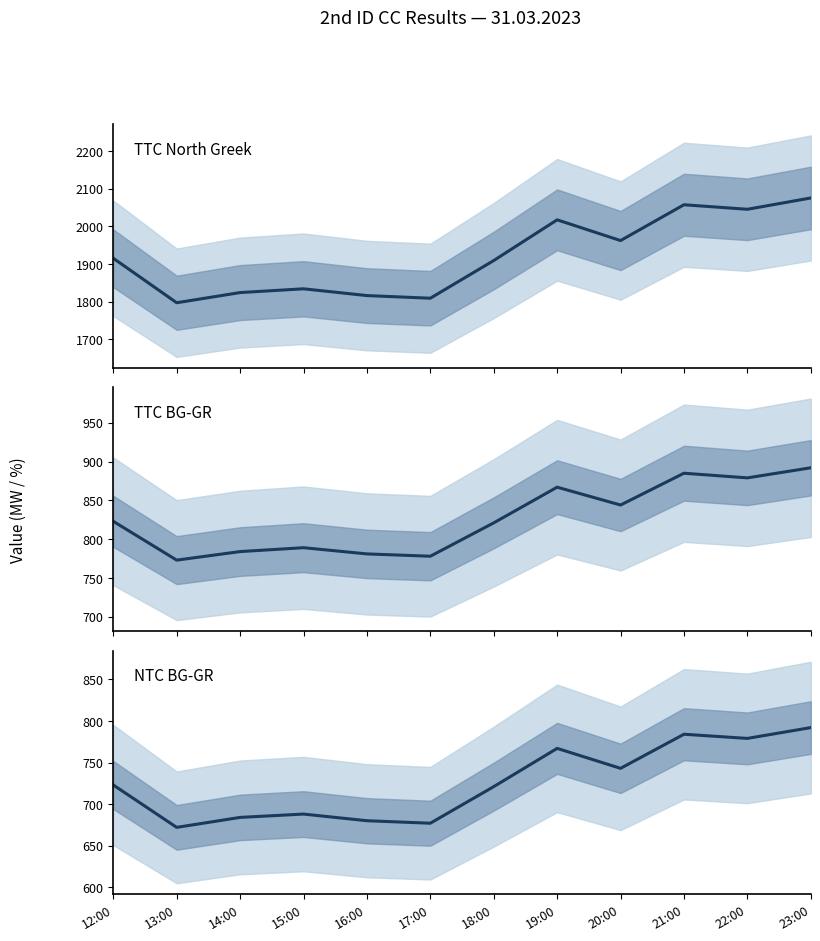

Reading right to left, what are all the values shown in this chart?

TTC North Greek: 2075	2045	2057	1962	2017	1909	1809	1816	1834	1824	1797	1915
TTC BG-GR: 892	879	885	844	867	821	778	781	789	784	773	823
NTC BG-GR: 792	779	784	743	767	721	677	680	688	684	672	723